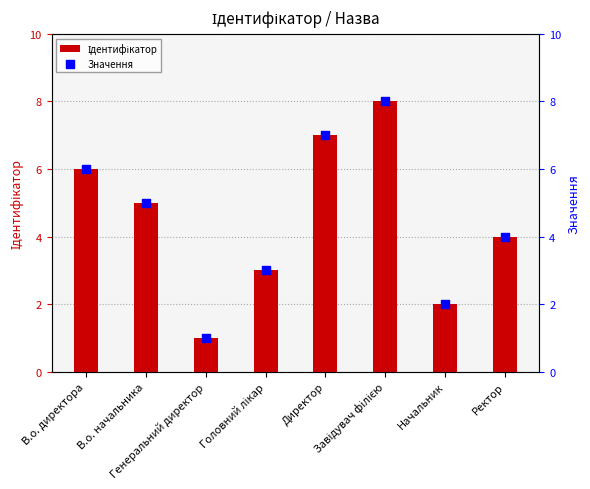

At how many categories does at least one series exceed 4?

4